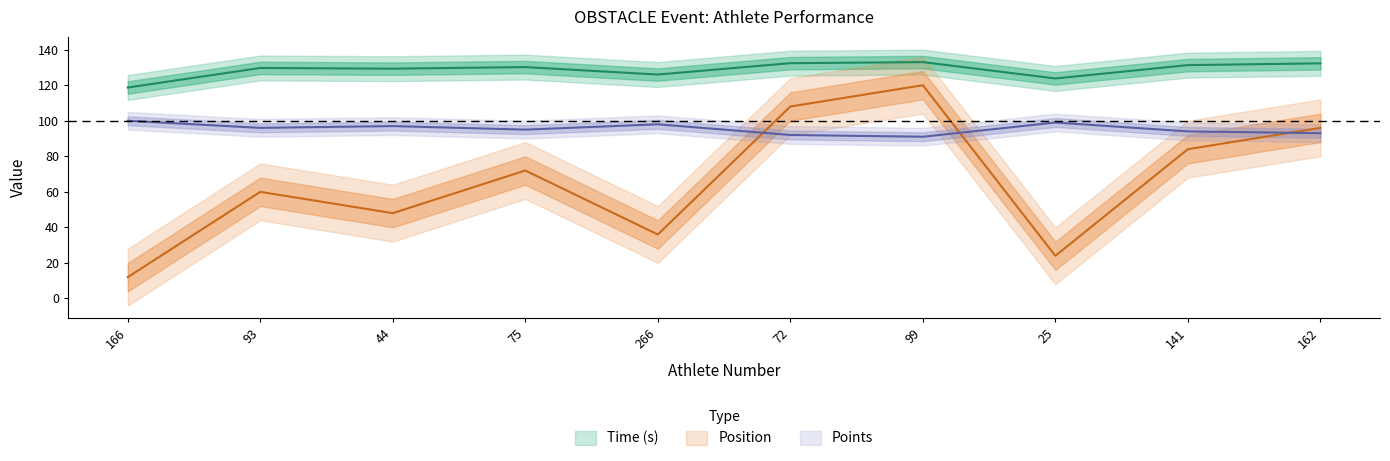

After their last crossing, which series has the higher values: Position or Points?

Position